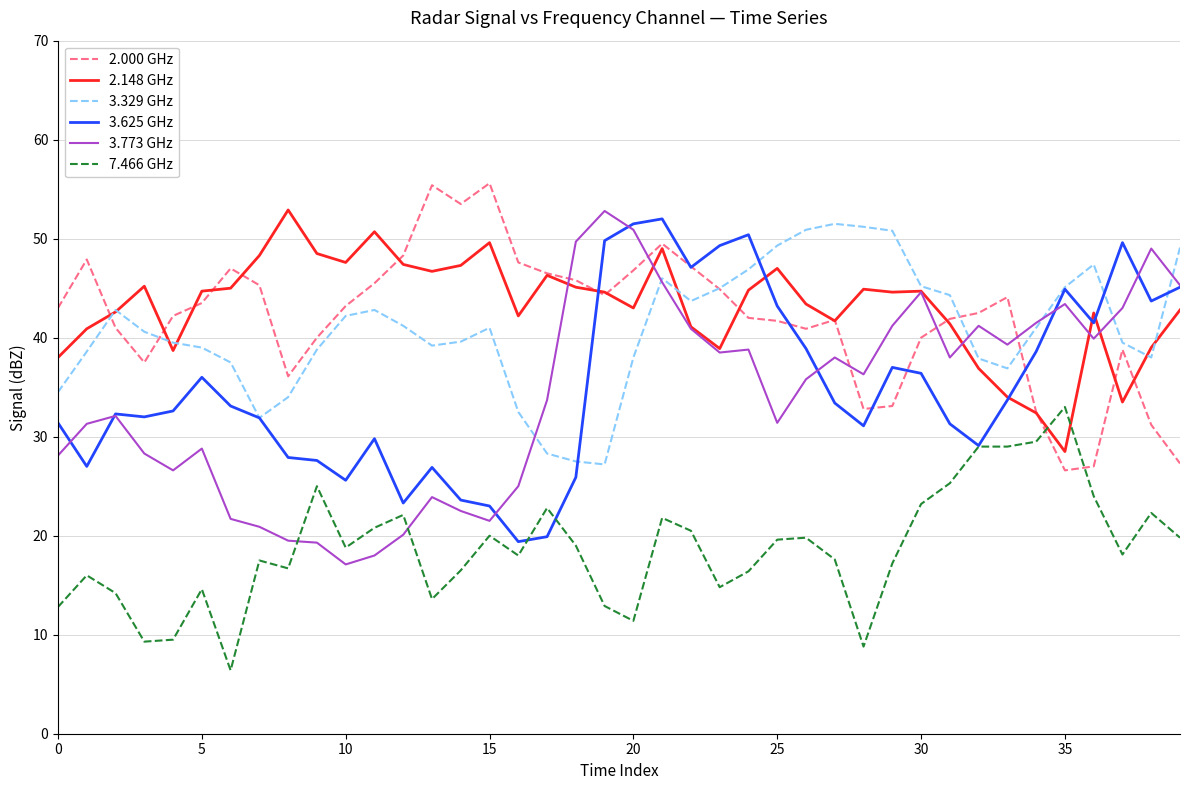

True or false: 3.329 GHz and 7.466 GHz intersect in this chart.

False